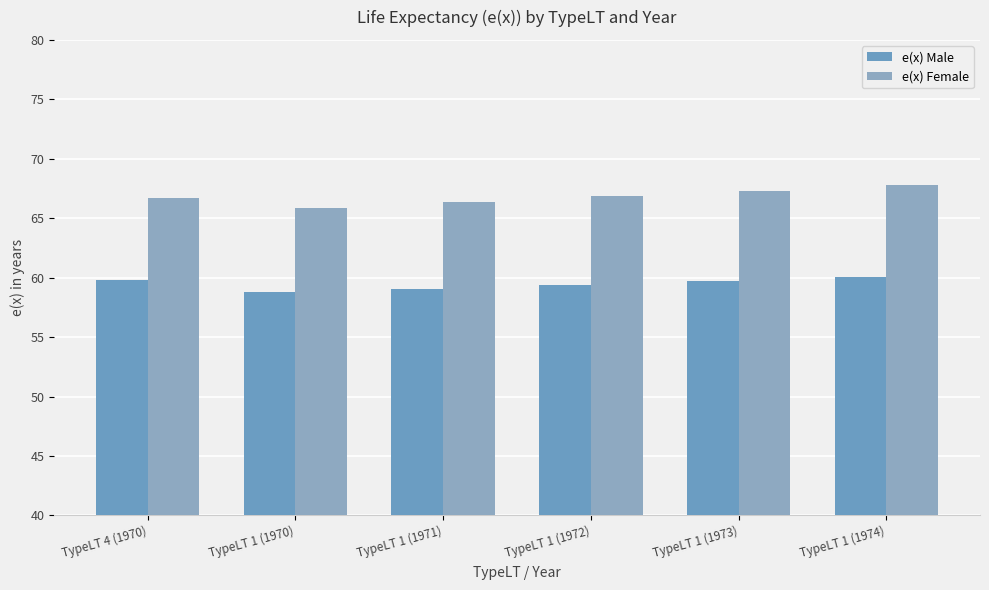

What is the value of the e(x) Female bar at the 2nd from the left?

65.8